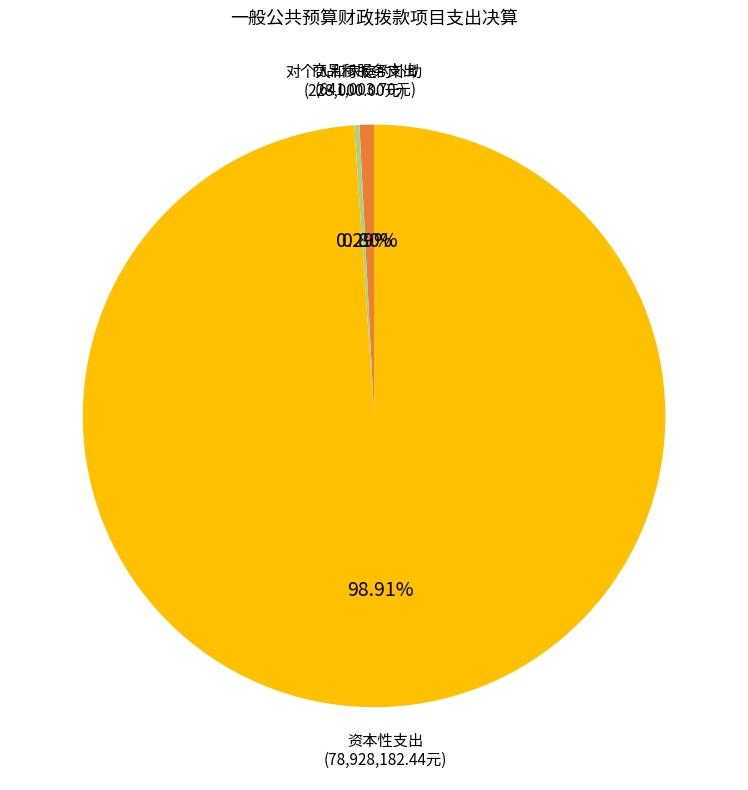

Which category has the smallest portion of the pie?

对个人和家庭的补助